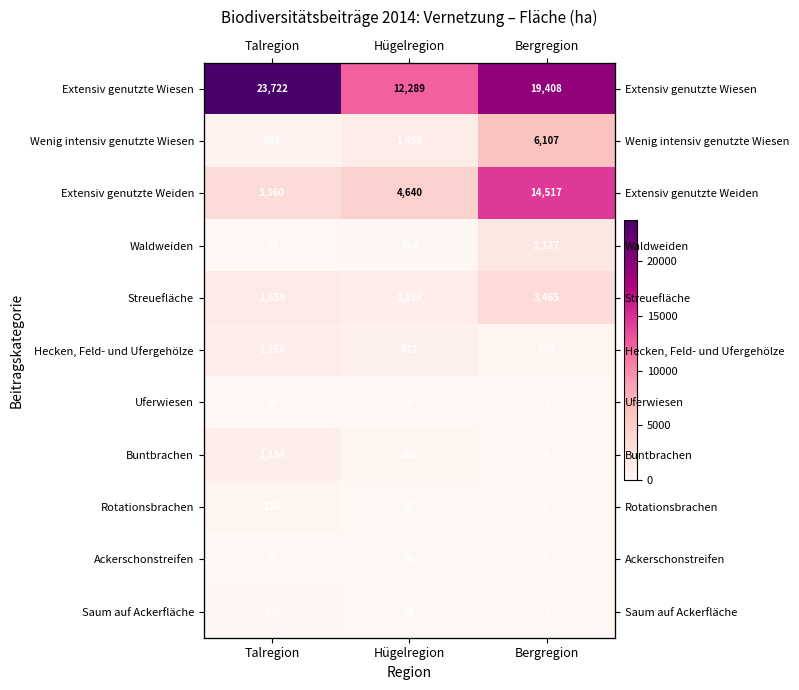

What is the difference between the second highest and minimum values in the Extensiv genutzte Weiden series?

1280